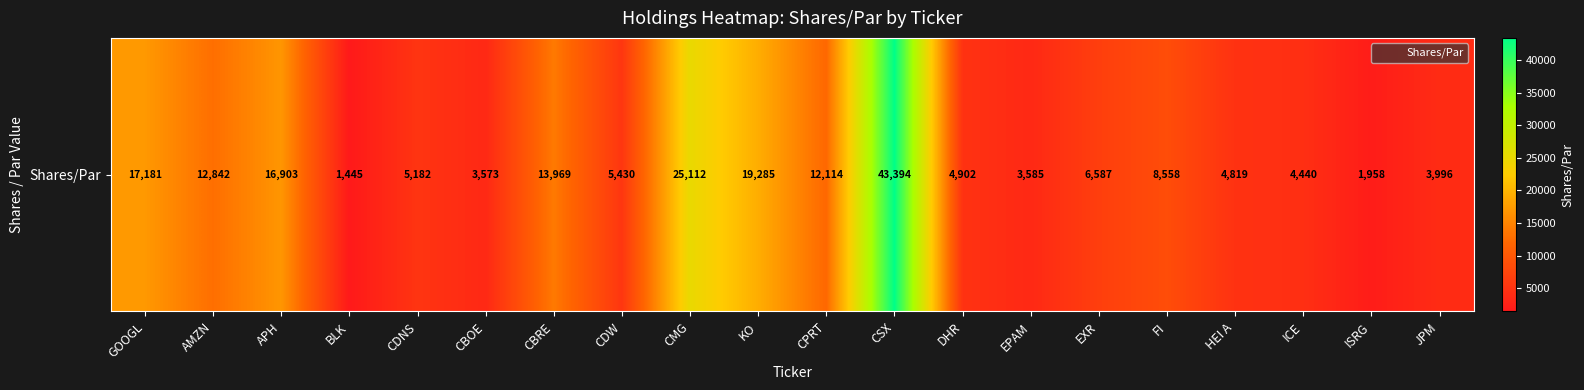

Reading left to right, extract all data points from this chart.

GOOGL=17181	AMZN=12842	APH=16903	BLK=1445	CDNS=5182	CBOE=3573	CBRE=13969	CDW=5430	CMG=25112	KO=19285	CPRT=12114	CSX=43394	DHR=4902	EPAM=3585	EXR=6587	FI=8558	HEI A=4819	ICE=4440	ISRG=1958	JPM=3996